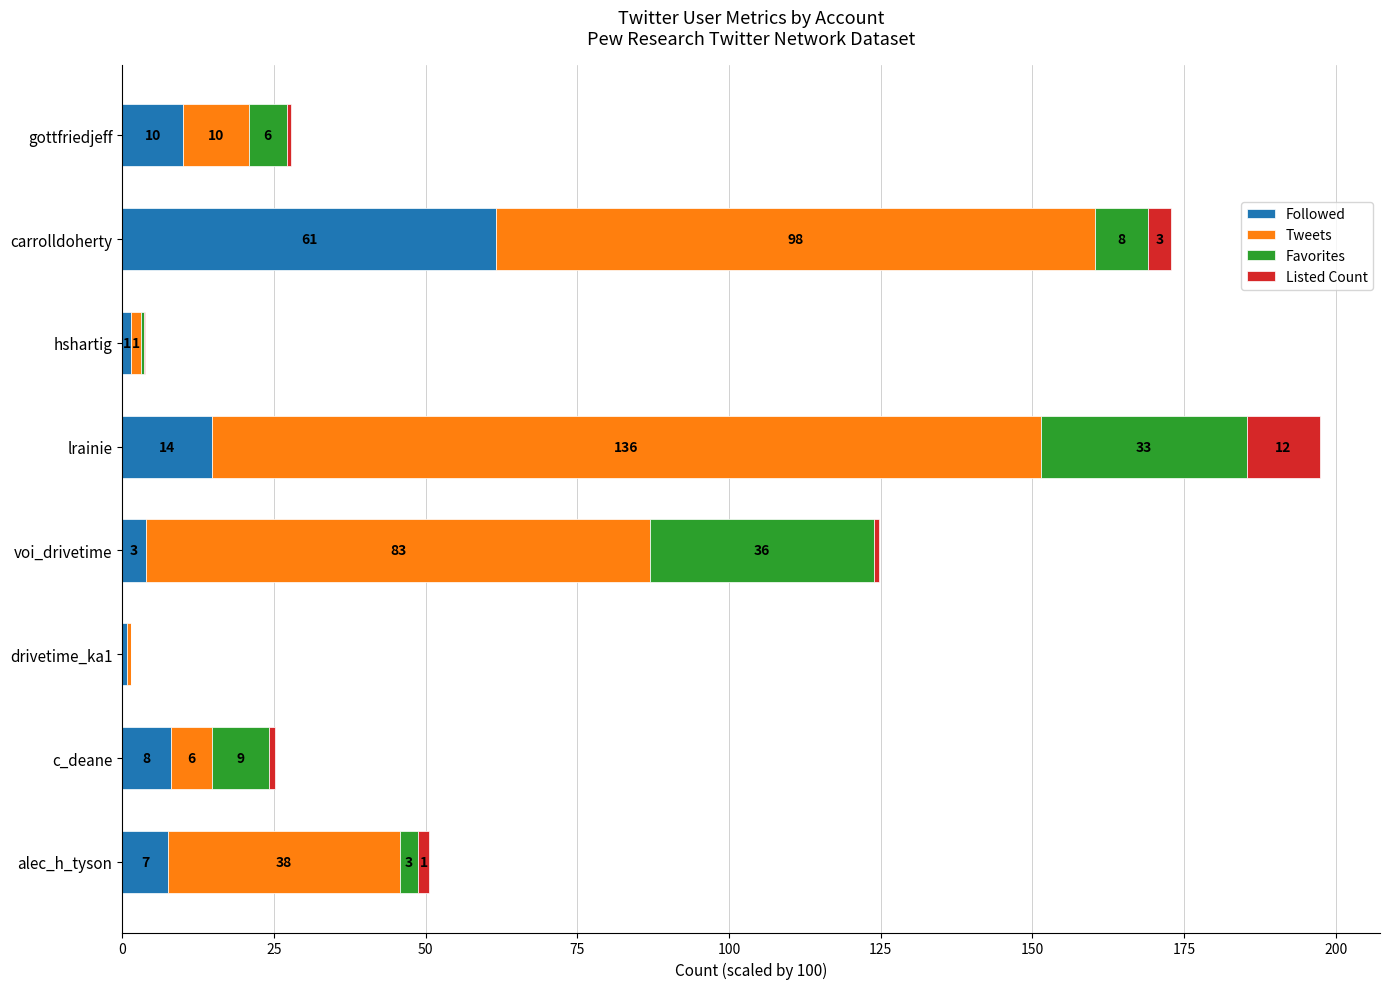

At which category is the sum across all series the highest?

lrainie